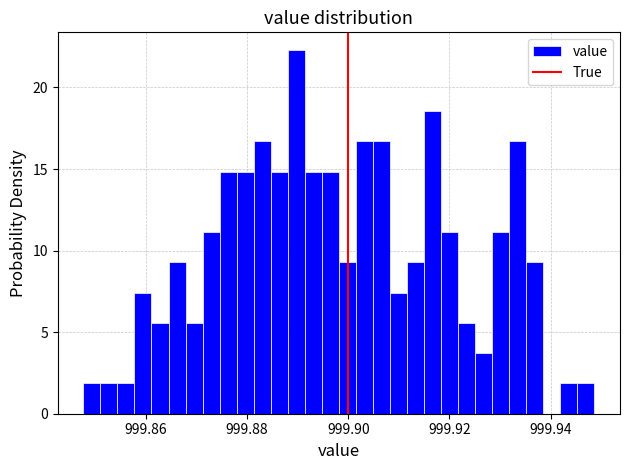

Read against the x-axis, roughly where is the centre of the tallest bar?

999.890